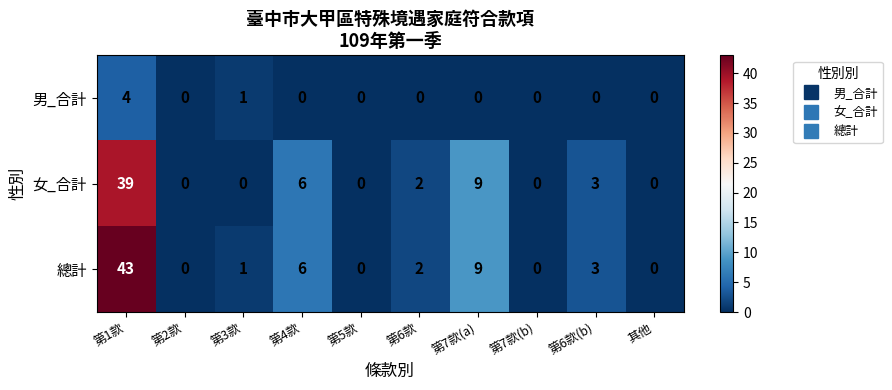

What is the difference between the maximum and minimum values in the 男_合計 series?

4